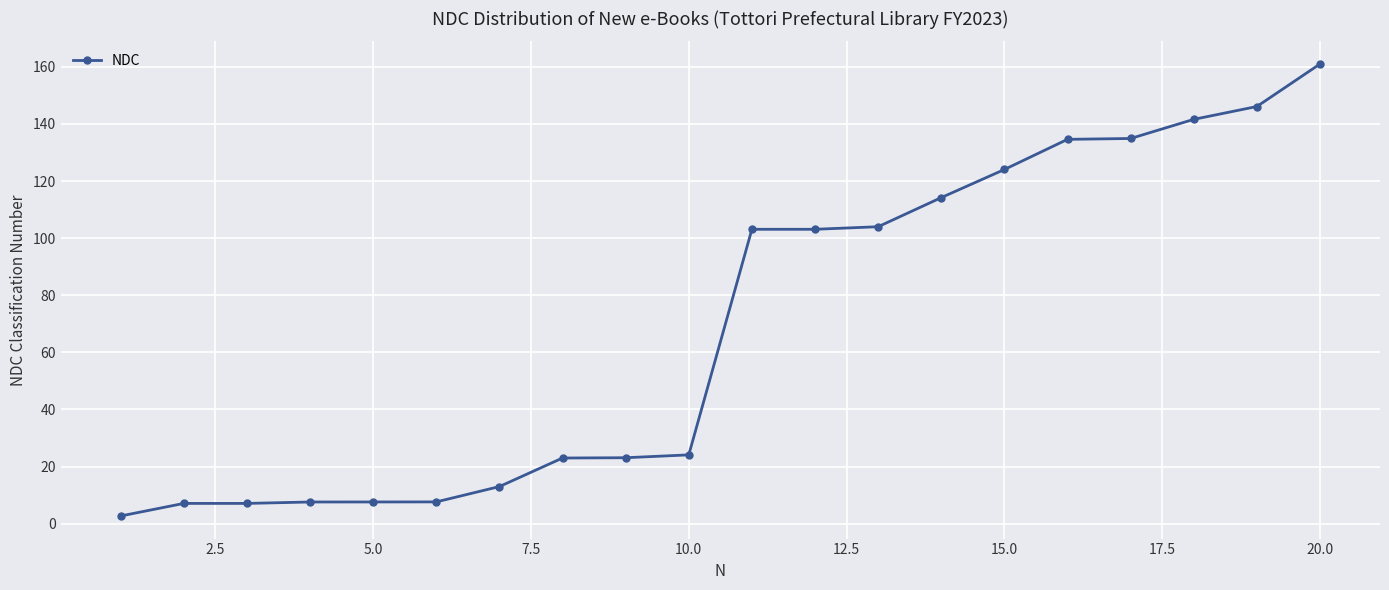

What is the difference between the maximum and second lowest values?

153.9